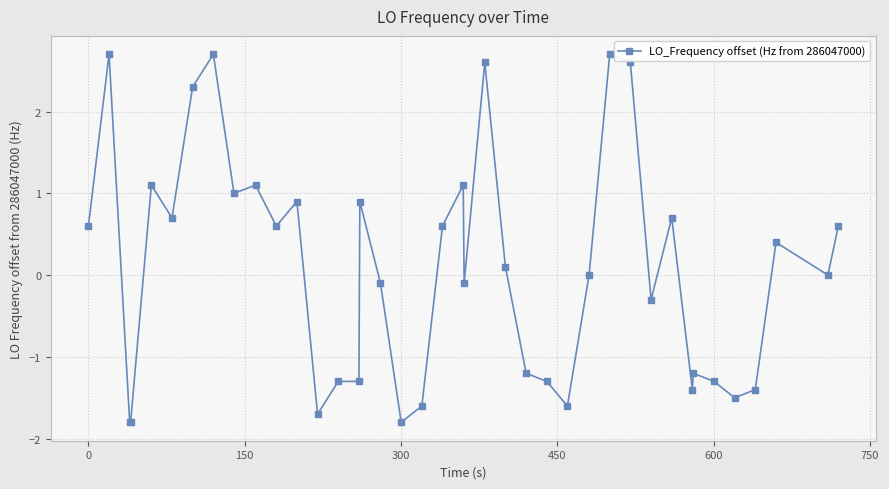

True or false: the data has more than 1 interior local peaks.

True